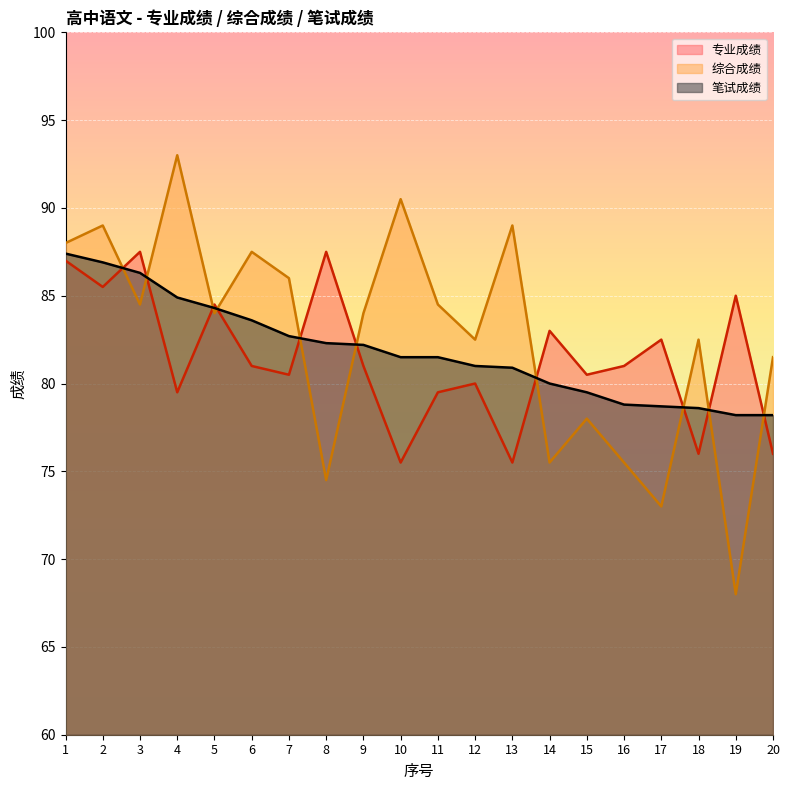

List the labels in order of 专业成绩 value, largest first.

3, 8, 1, 2, 19, 5, 14, 17, 6, 9, 16, 7, 15, 12, 4, 11, 18, 20, 10, 13